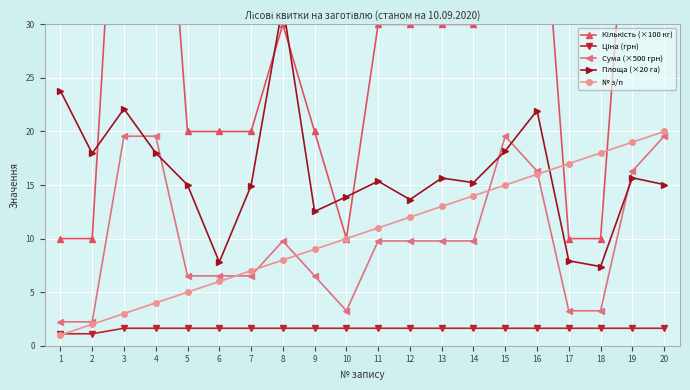

Which has a higher value, 15 or 10?

15